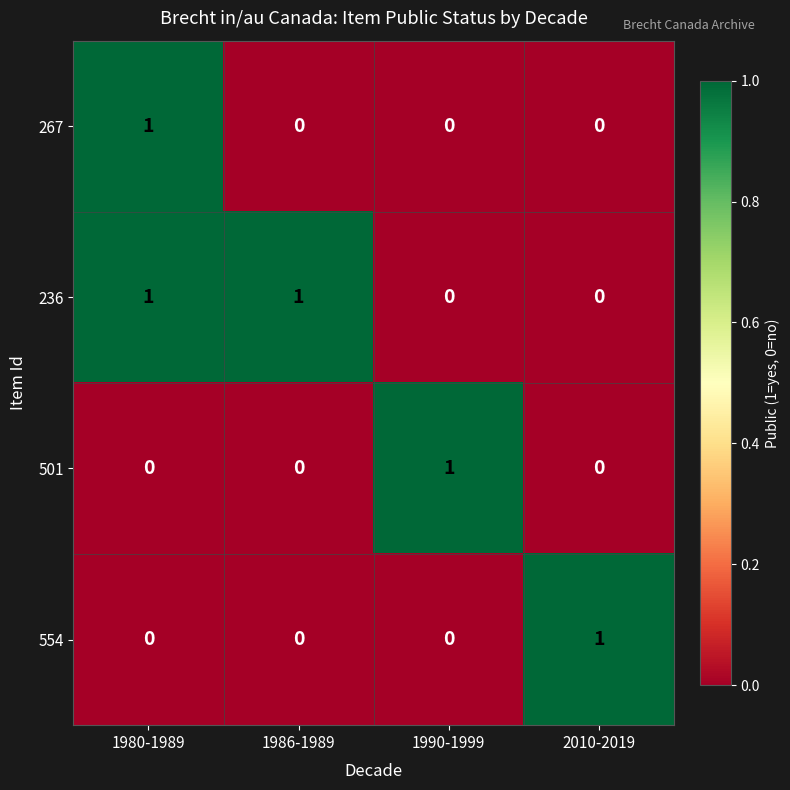

At which category is the sum across all series the highest?

1980-1989